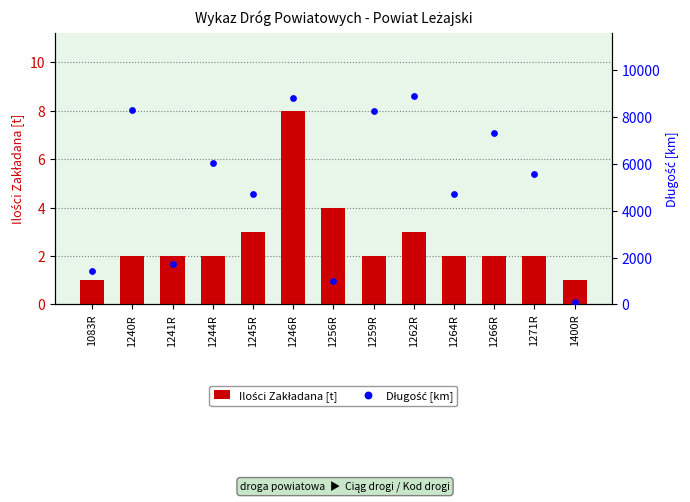

At which category is the sum across all series the highest?

1262R